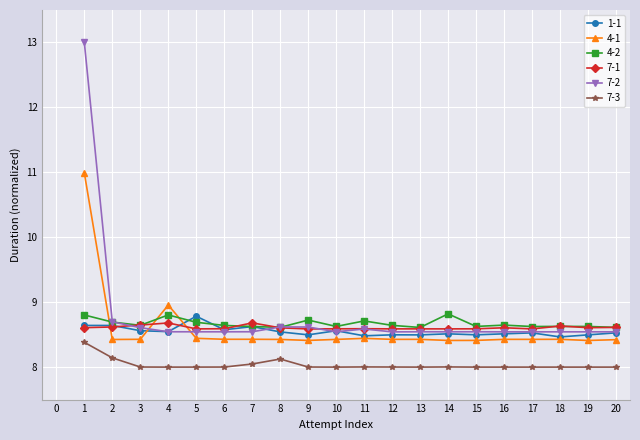

Is the value of 7-1 at 19 greater than the value of 7-3 at 8?

Yes